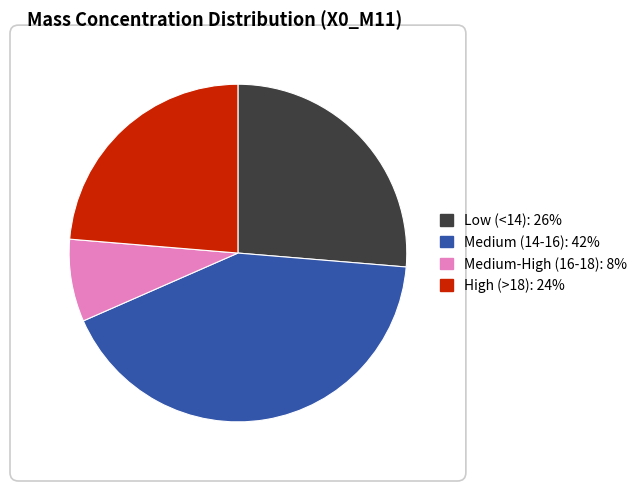

Count the number of slices in the pie.

4